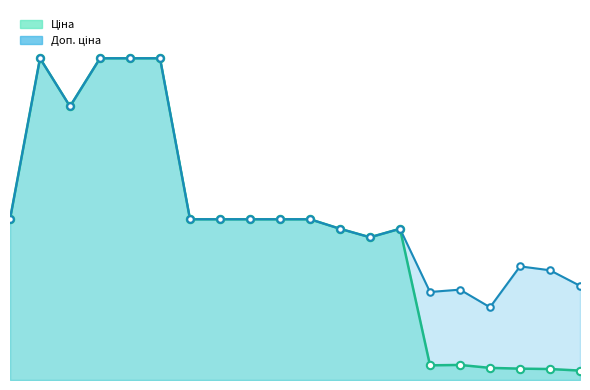

Which series contains the lowest Y value?

Ціна